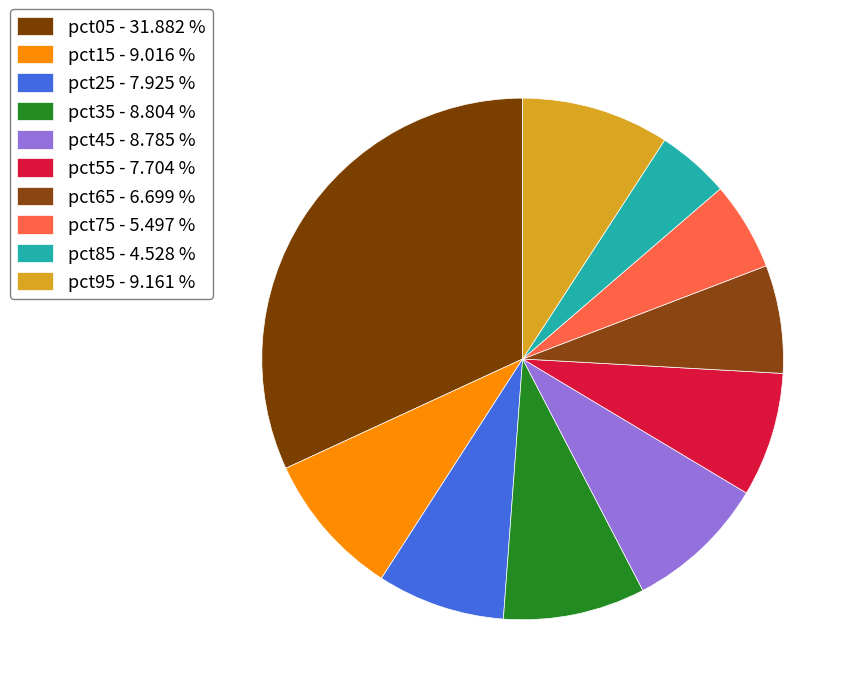

To the nearest percent, what portion does pct15 represent?

9%